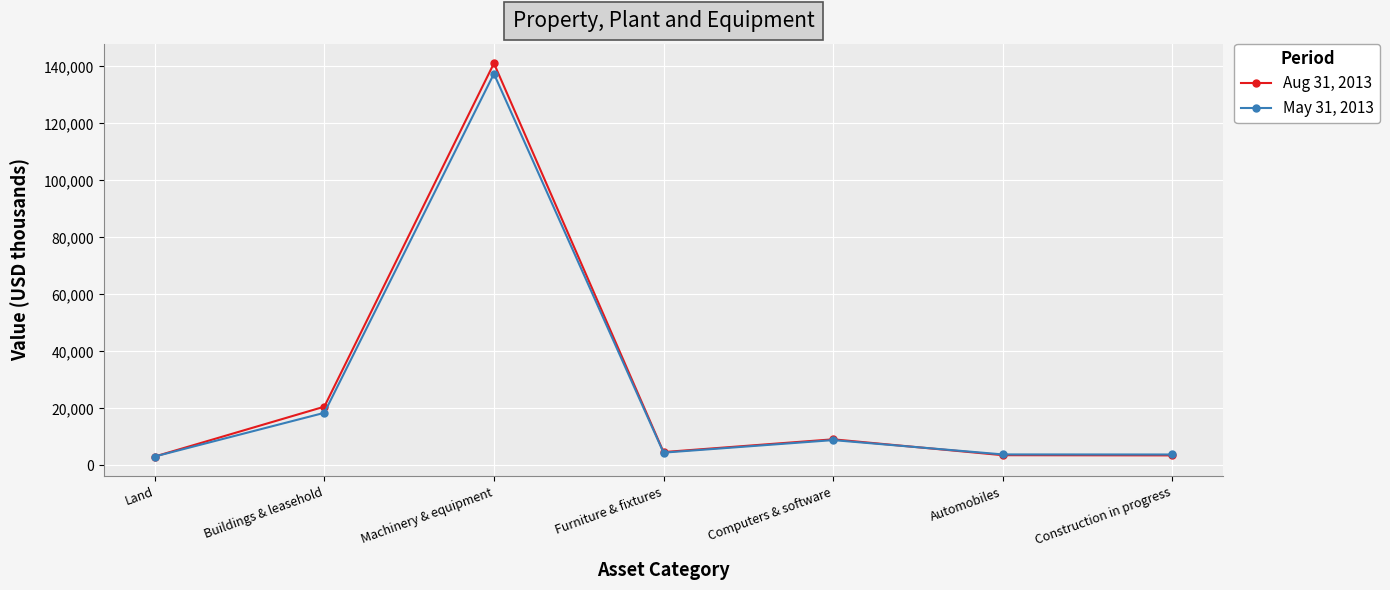

What is the total value across all series at Buildings & leasehold?

39048